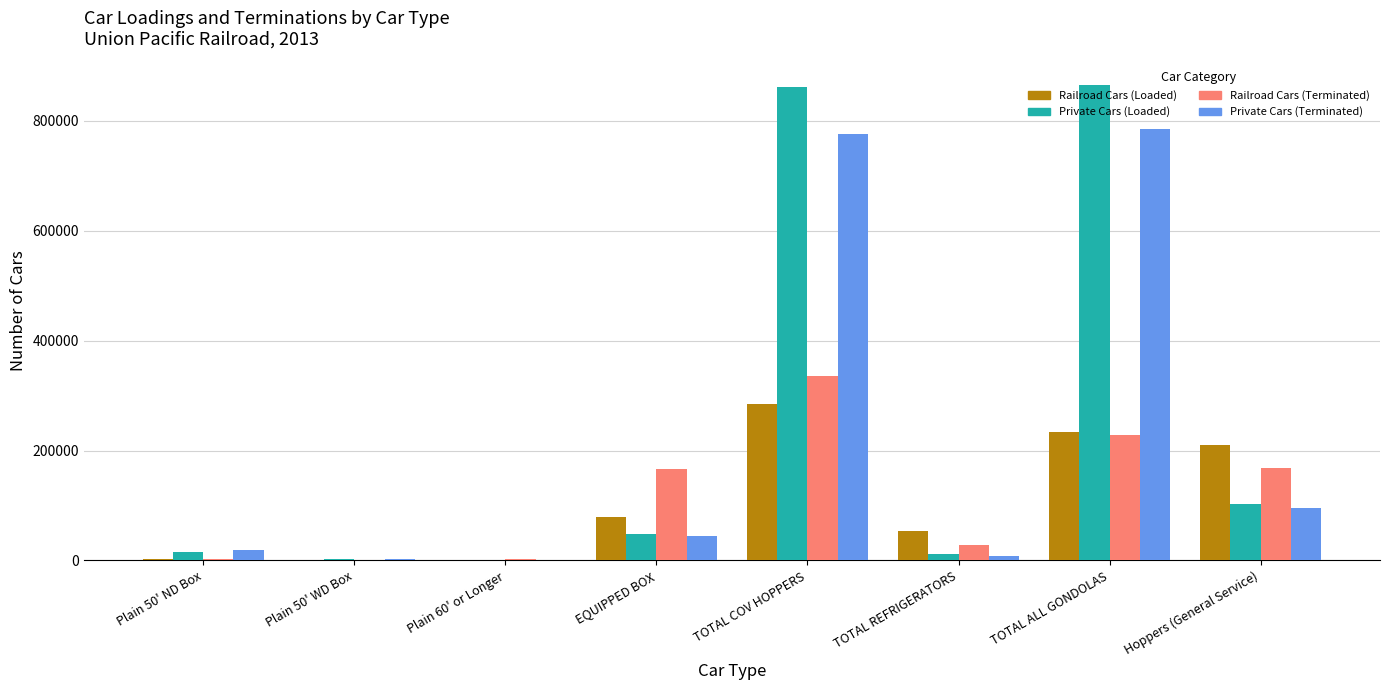

At which label does Railroad Cars (Loaded) reach its peak?

TOTAL COV HOPPERS